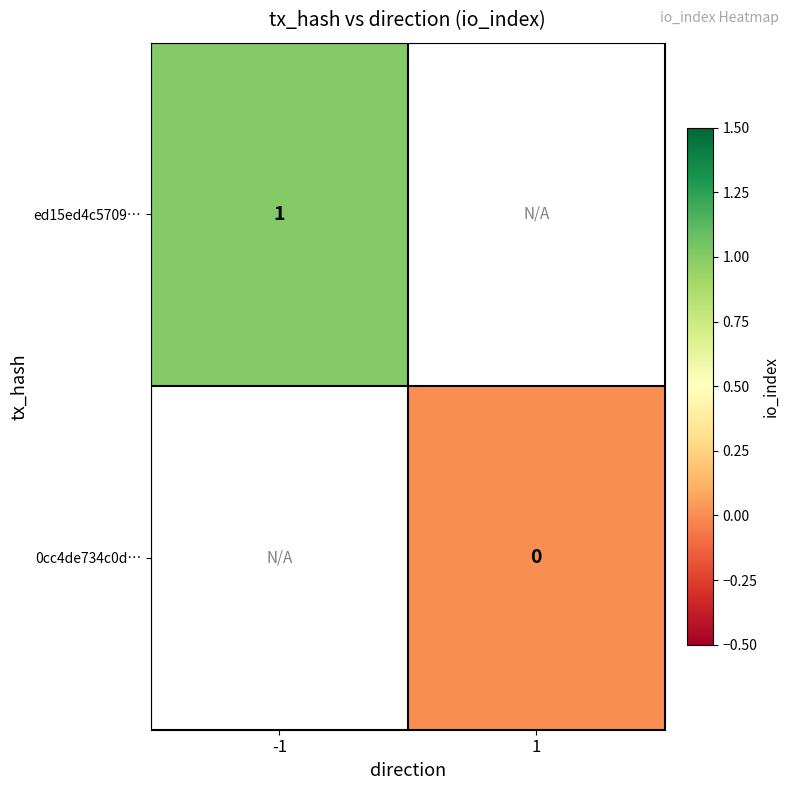

The ed15ed4c5709… series shows 1 at -1. True or false?

True